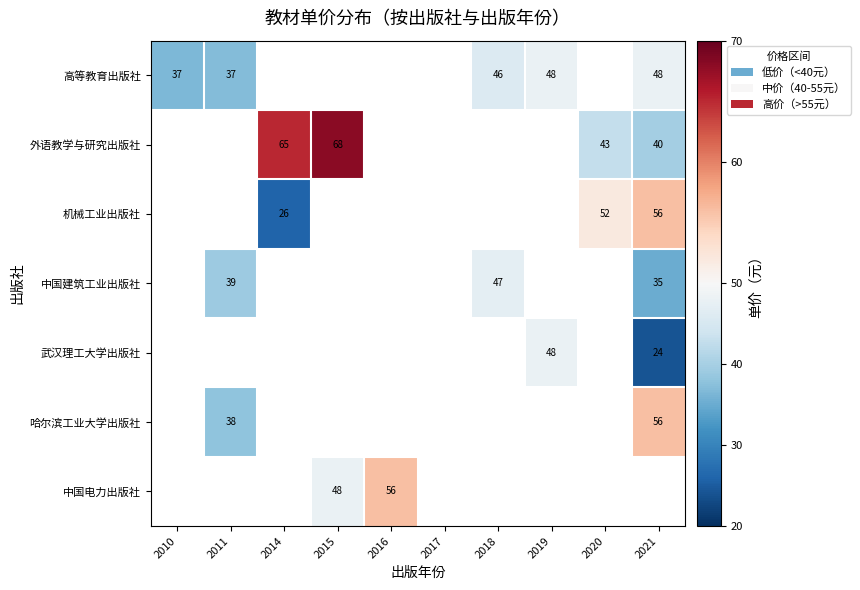

True or false: 高等教育出版社 has a value of 21 at 2018.

False